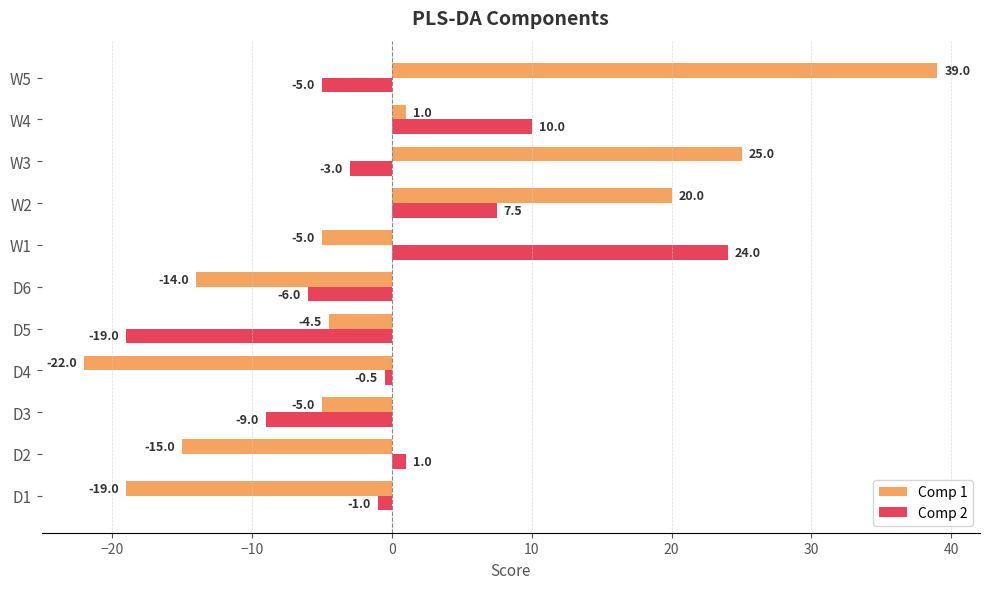

How many data points in Comp 2 are above -1?

5